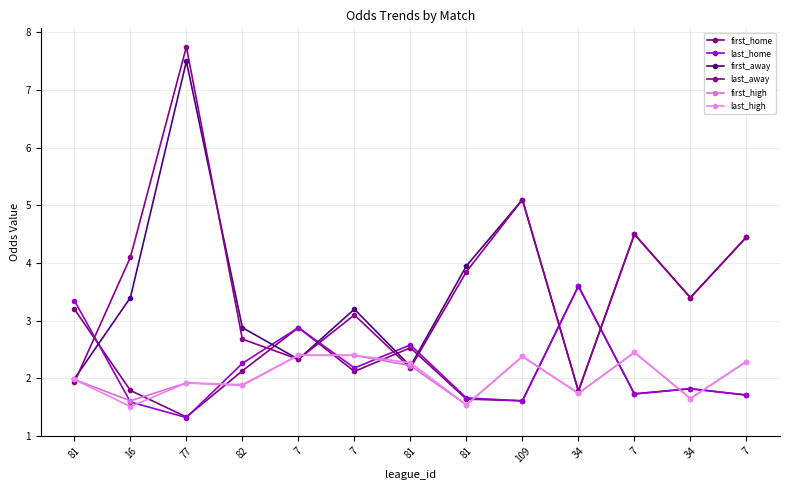

How many data points does each series have?

13